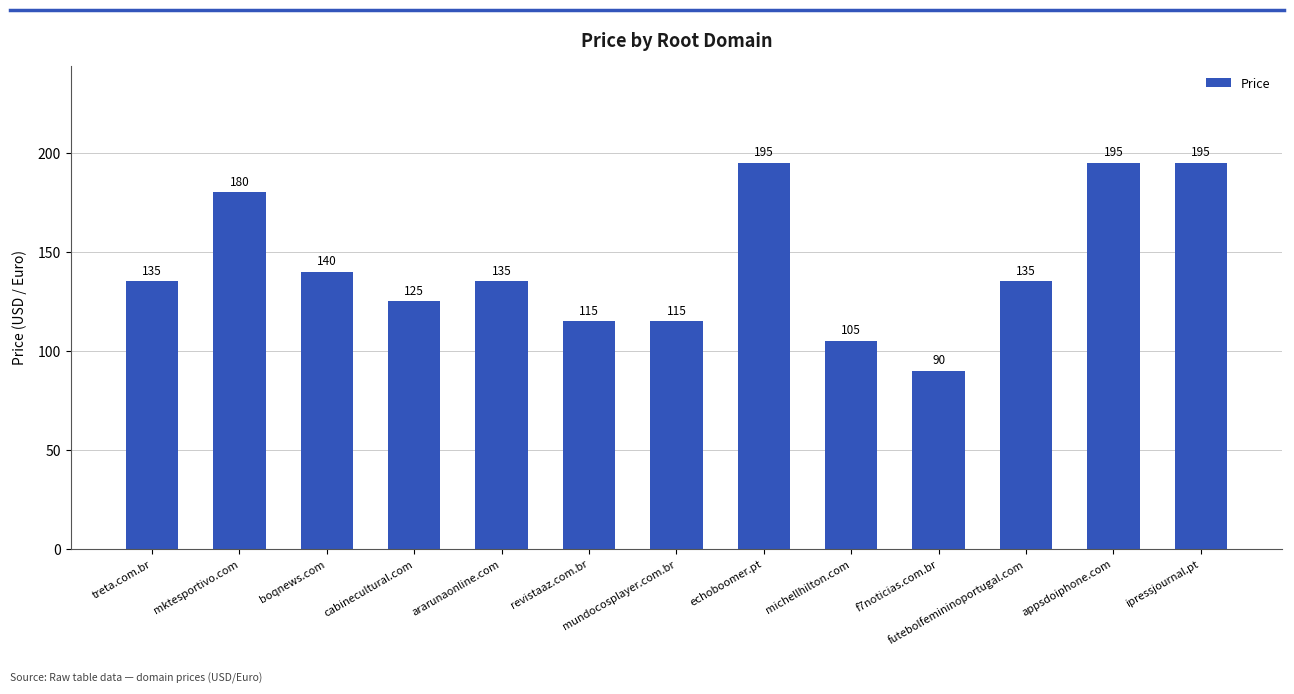

What is the difference between the maximum and second lowest values?

90